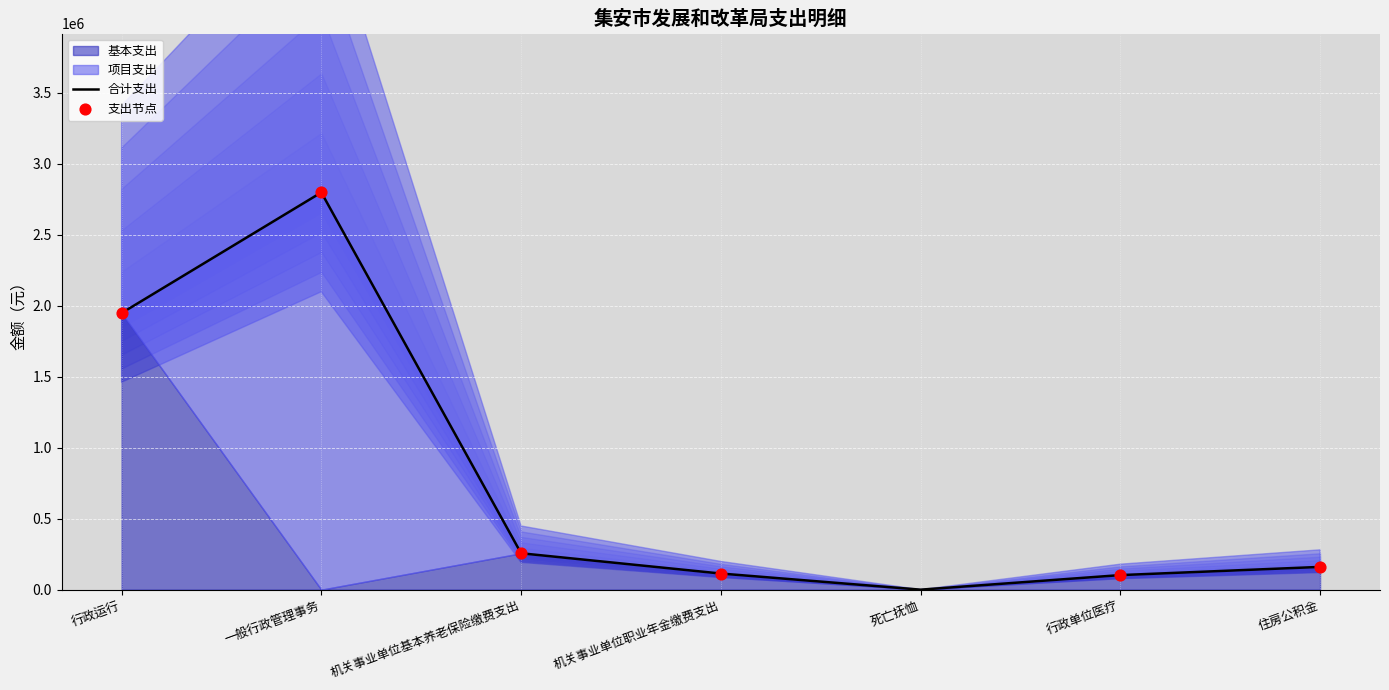

Which series has the widest spread of Y values?

项目支出